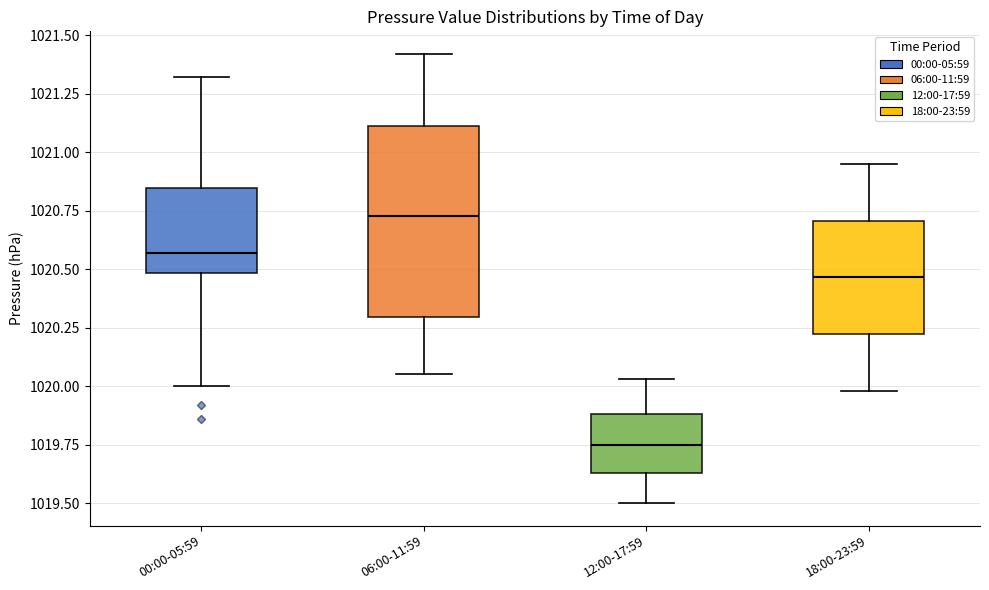

Reading left to right, read every box against the y-axis: the position of its median line, the range the box covers, and the ends of its whiskers. The values are not printed on the chart, so give them approximately, as read against the axis.

00:00-05:59: median 1020.55, box 1020.50 to 1020.85, whiskers 1020.00 to 1021.30
06:00-11:59: median 1020.75, box 1020.30 to 1021.10, whiskers 1020.05 to 1021.40
12:00-17:59: median 1019.75, box 1019.65 to 1019.90, whiskers 1019.50 to 1020.05
18:00-23:59: median 1020.45, box 1020.20 to 1020.70, whiskers 1020.00 to 1020.95